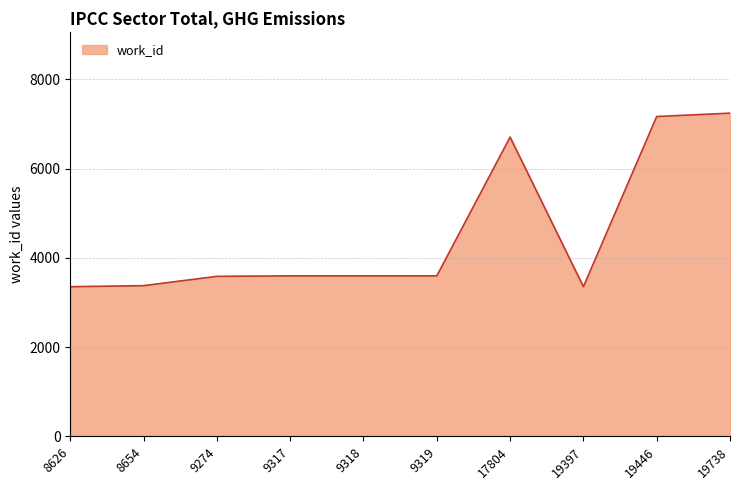

What is the smallest value displayed?

3353